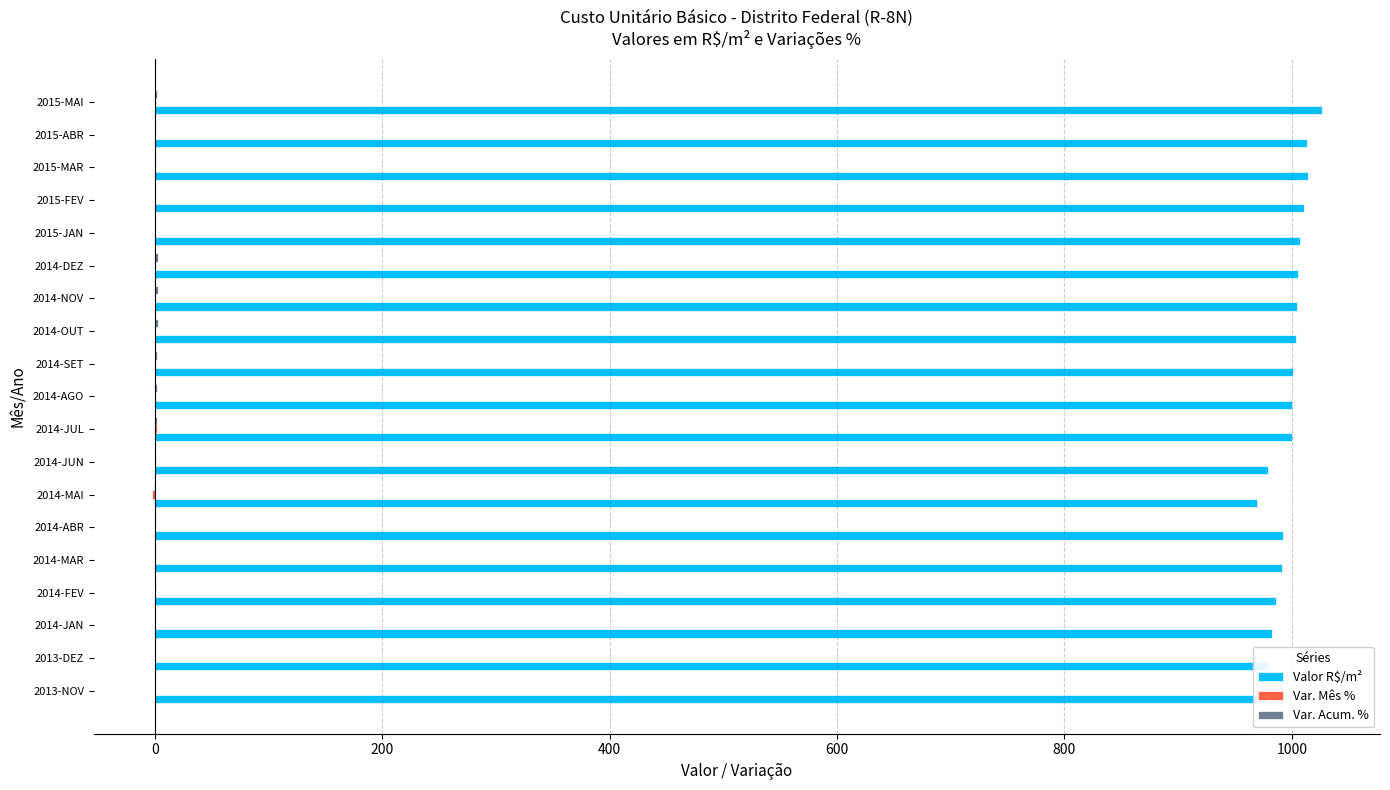

Count the number of categories in the chart.

19